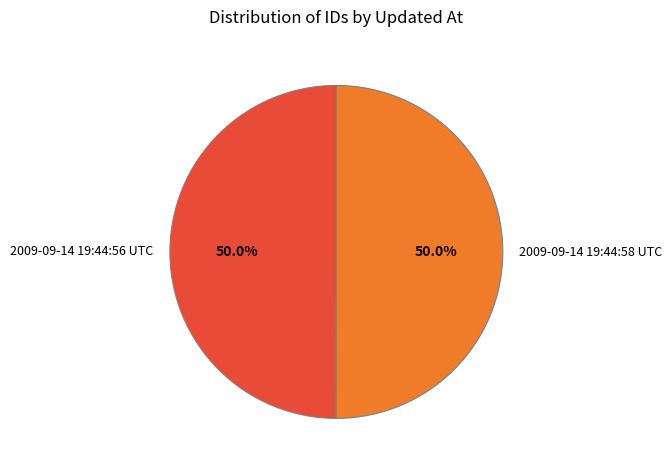

Is it true that 2009-09-14 19:44:56 UTC is 60% of the pie?

False